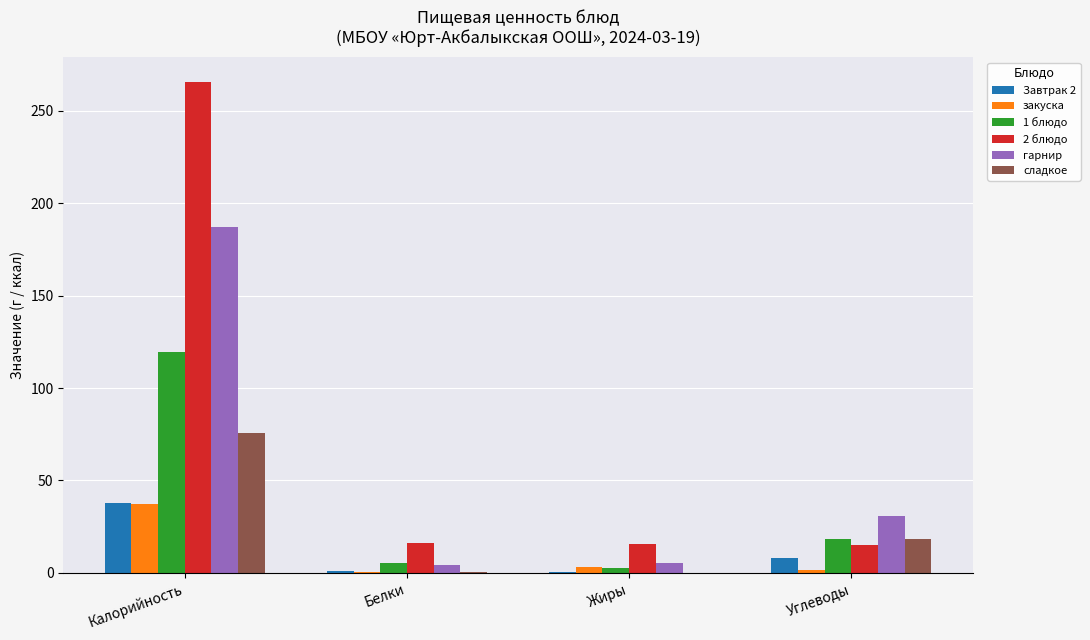

Is the value of Завтрак 2 at Углеводы greater than the value of сладкое at Углеводы?

No